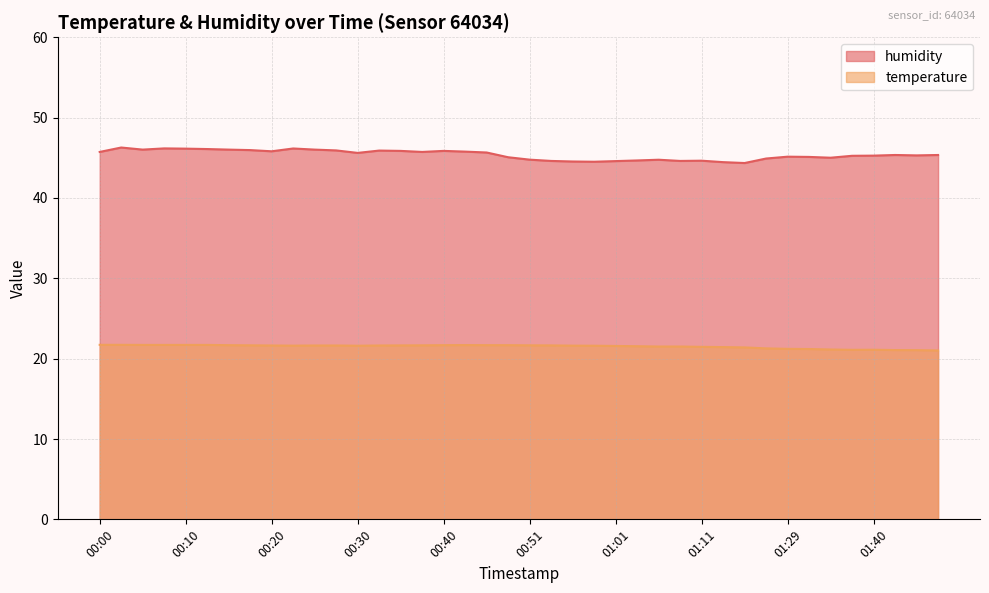

How many interior local peaks does the temperature series have?

2